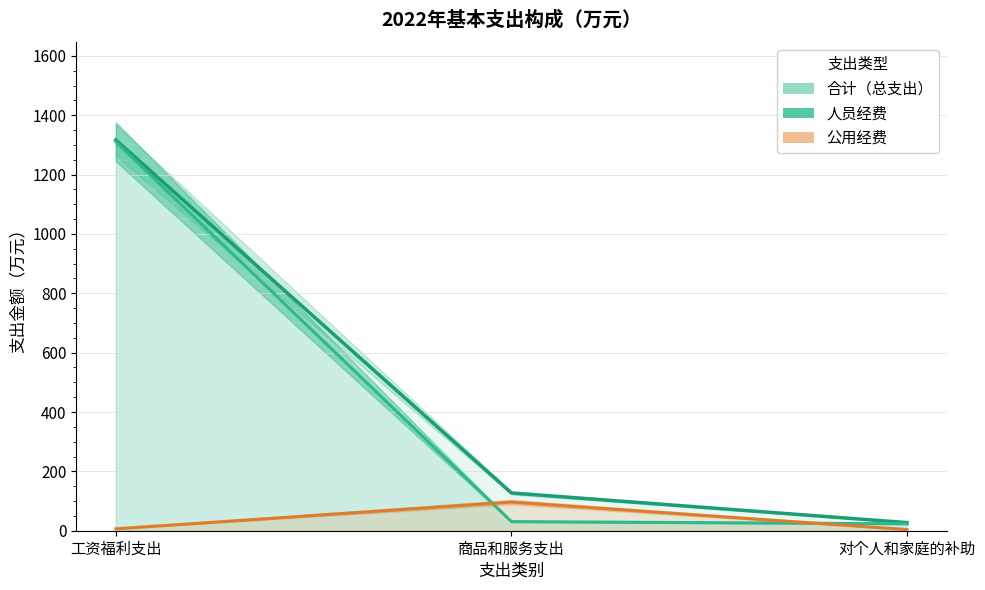

What is the total value across all series at 商品和服务支出?

254.4